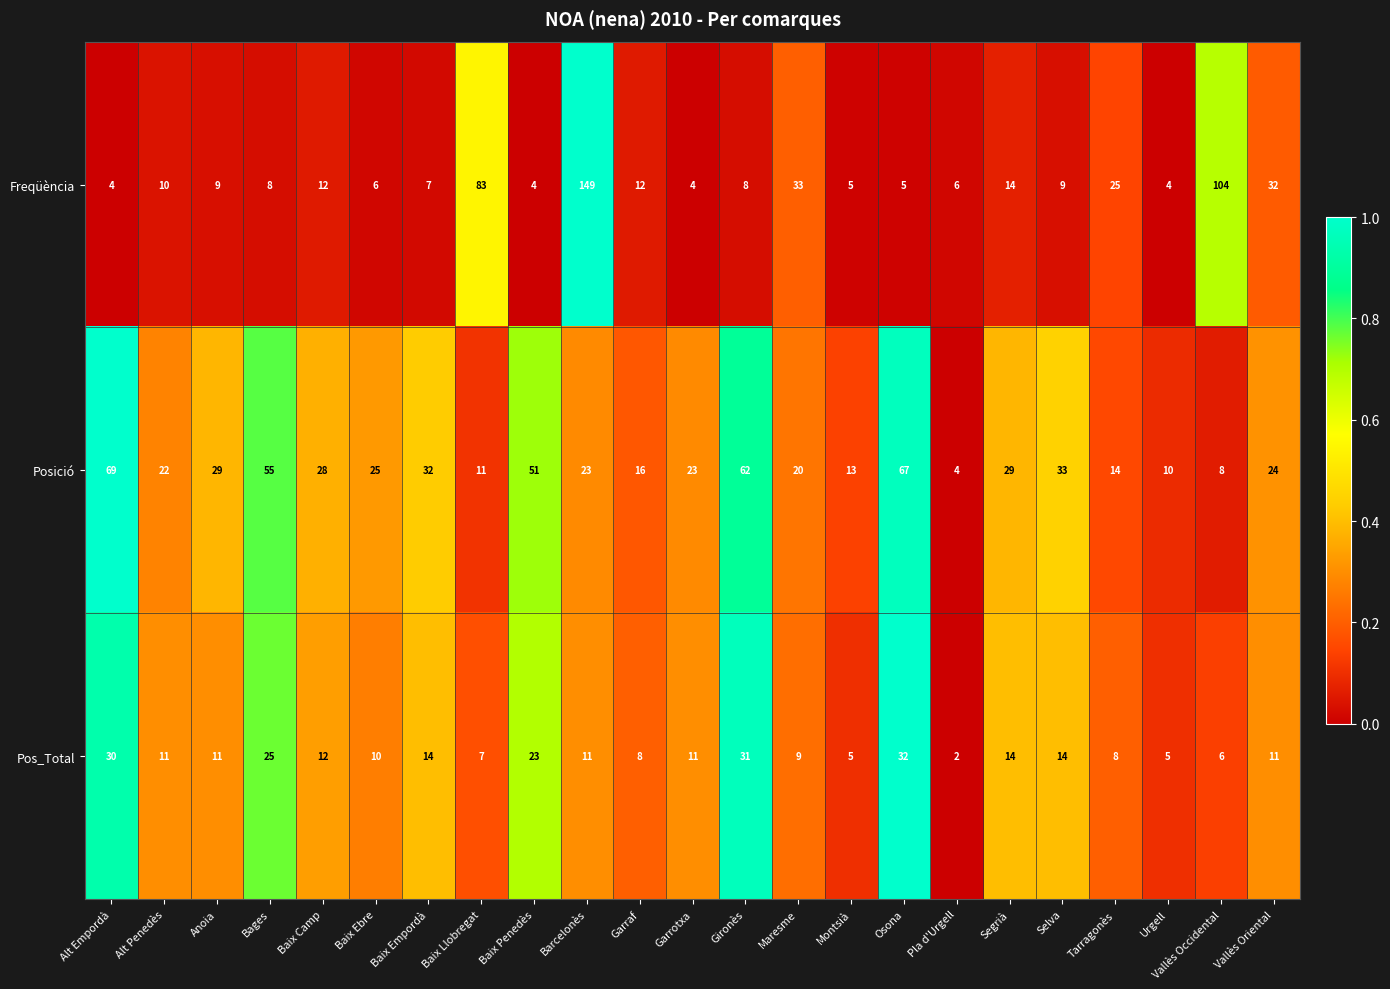

At how many categories does at least one series exceed 30?

12